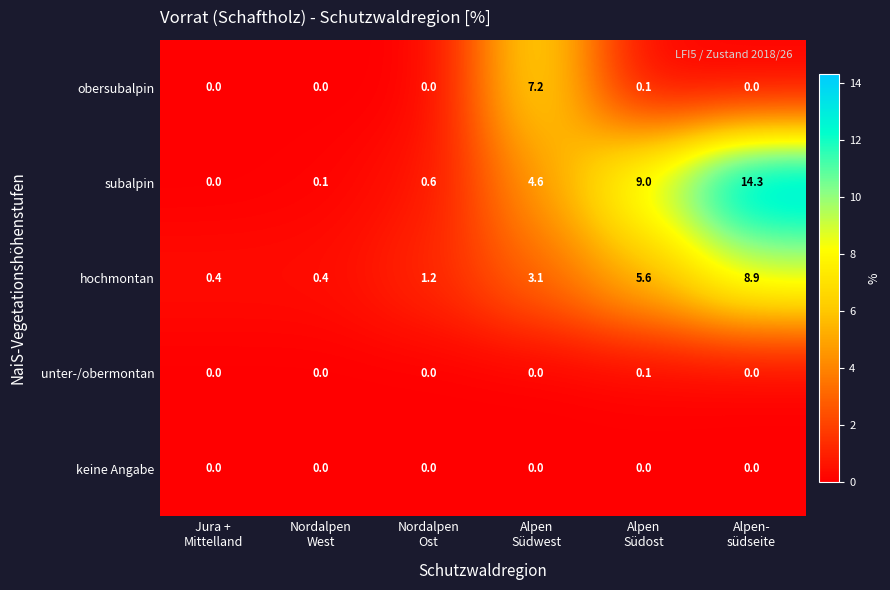

What is the greatest value displayed?

14.3